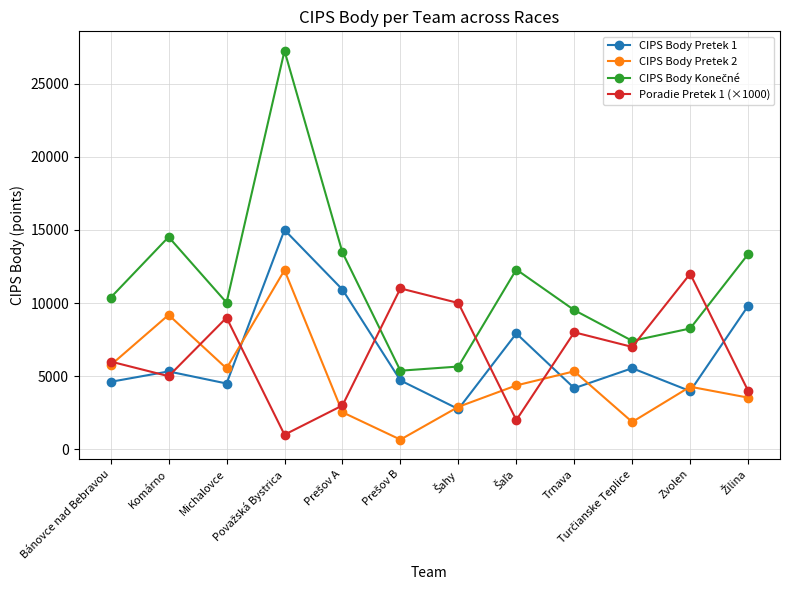

After their last crossing, which series has the higher values: Poradie Pretek 1 (×1000) or CIPS Body Pretek 1?

CIPS Body Pretek 1